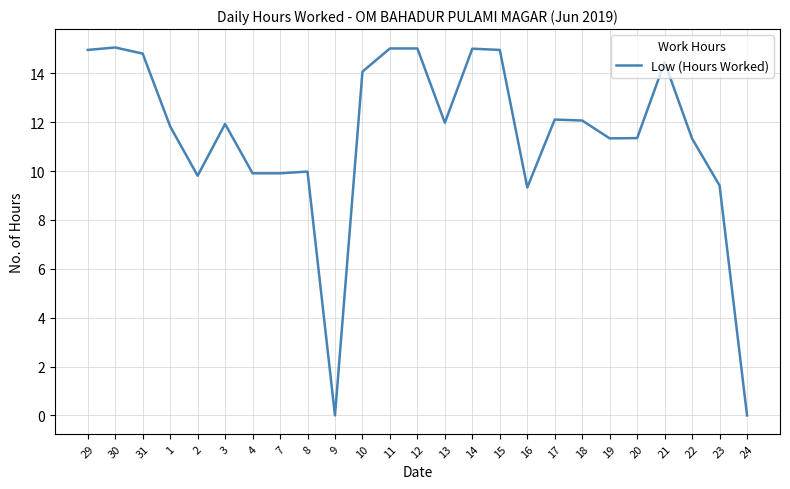

How many lines are shown in the chart?

1